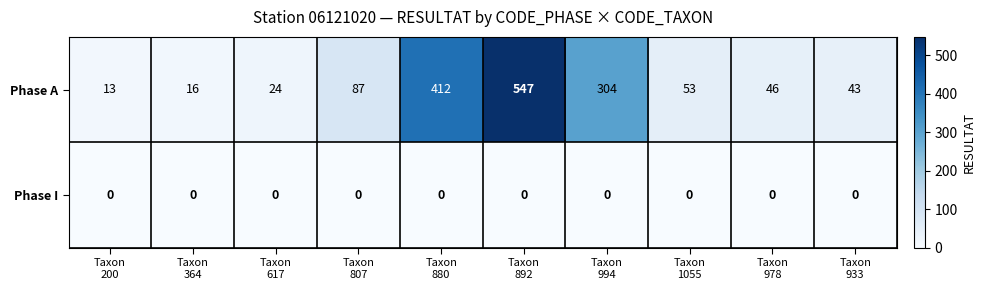

Rank the series by their maximum value, from highest to lowest.

Phase A, Phase I